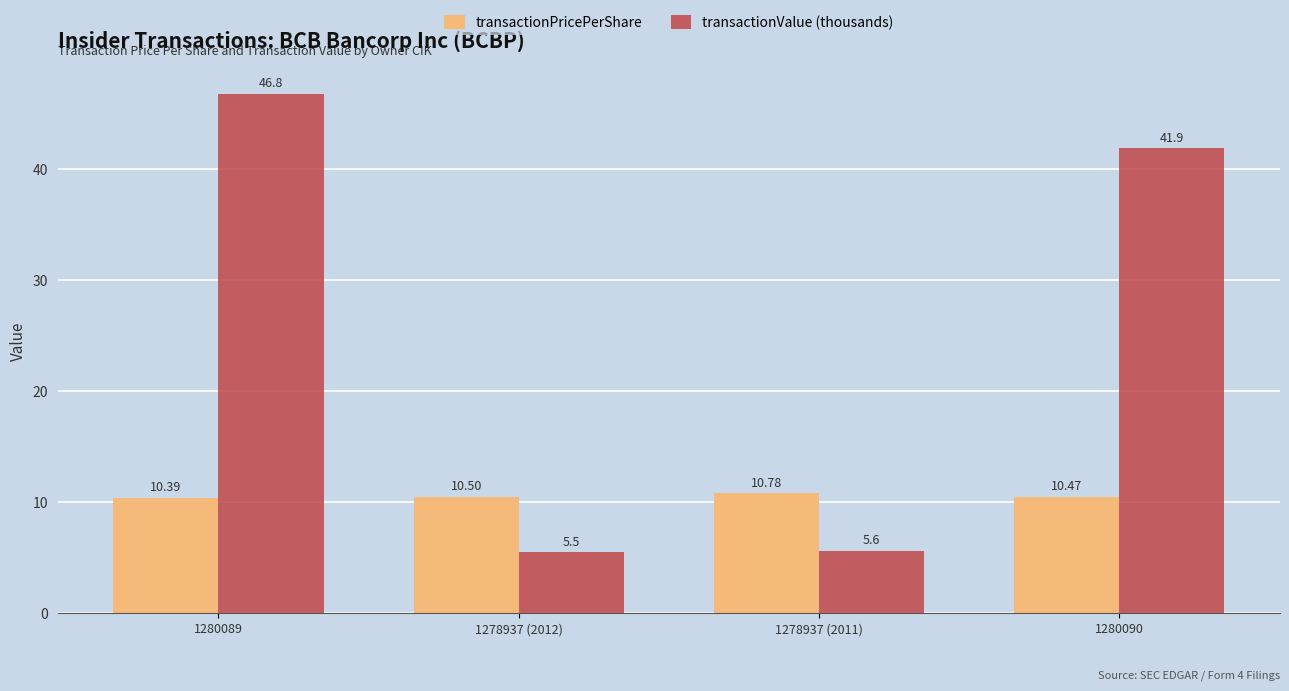

How many bars are there in total?

8